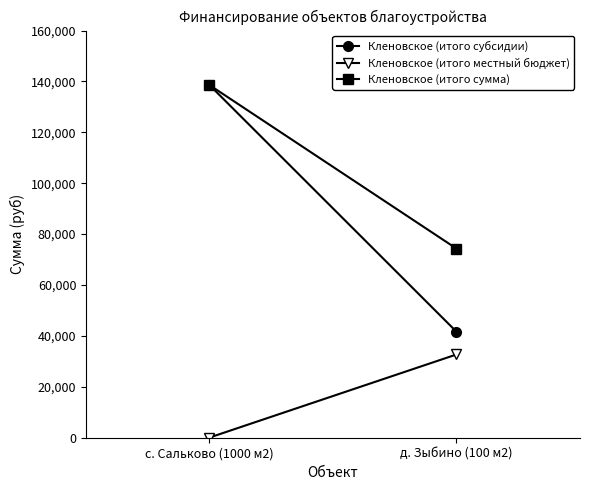

What are all the series names shown in the legend?

Кленовское (итого субсидии), Кленовское (итого местный бюджет), Кленовское (итого сумма)